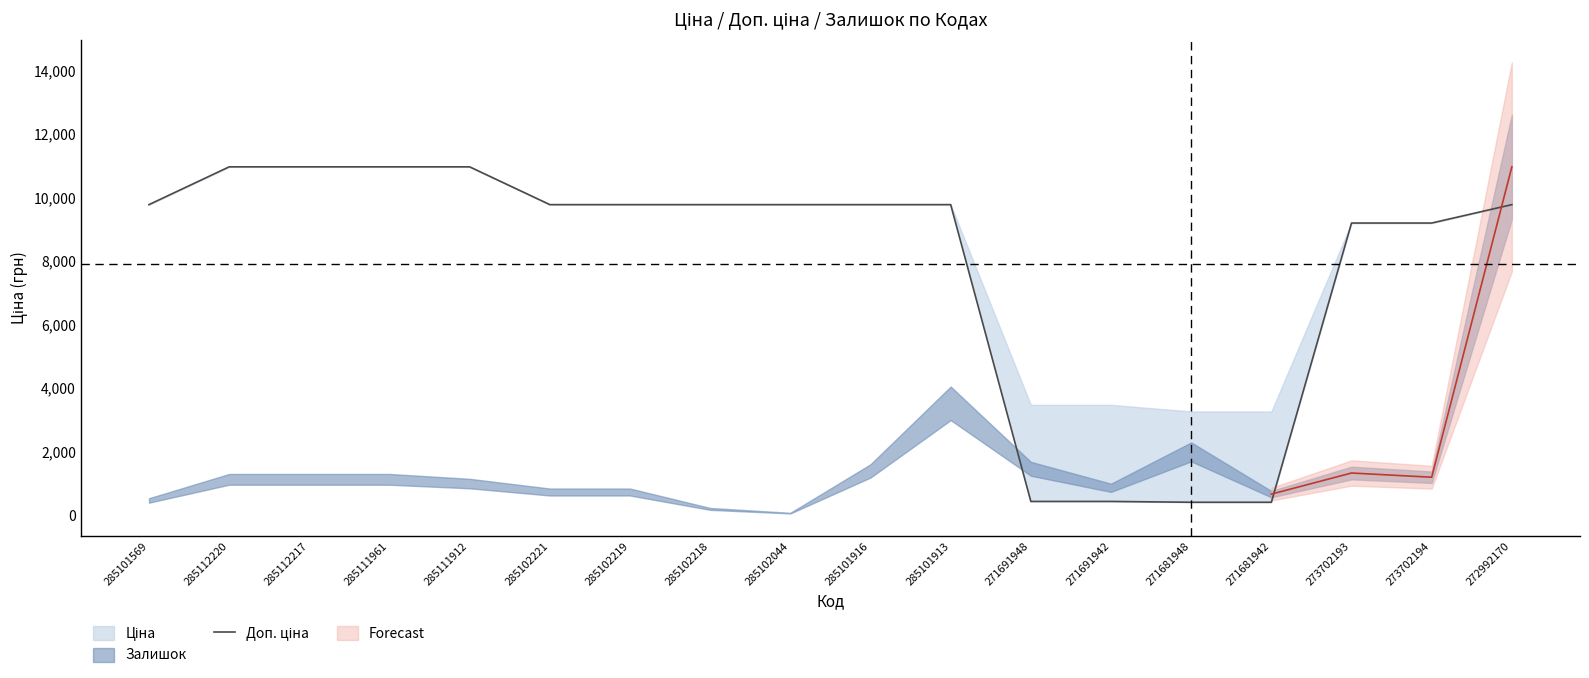

Between 285101916 and 285102044, which is larger?

285101916